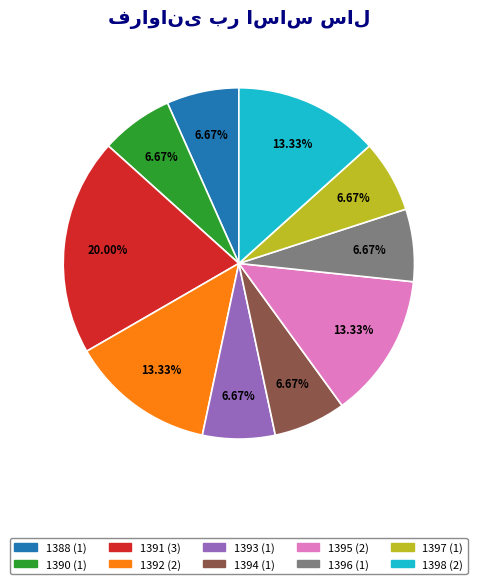

Is it true that 1395 is 13% of the pie?

True